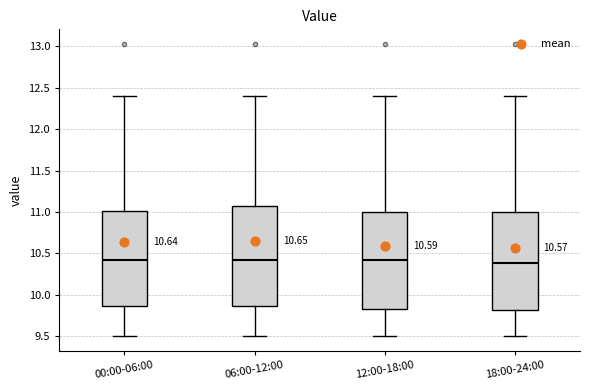

Where is the lower edge of the box for 18:00-24:00 on the y-axis? The values are not printed on the chart, so give them approximately, as read against the axis.

9.80